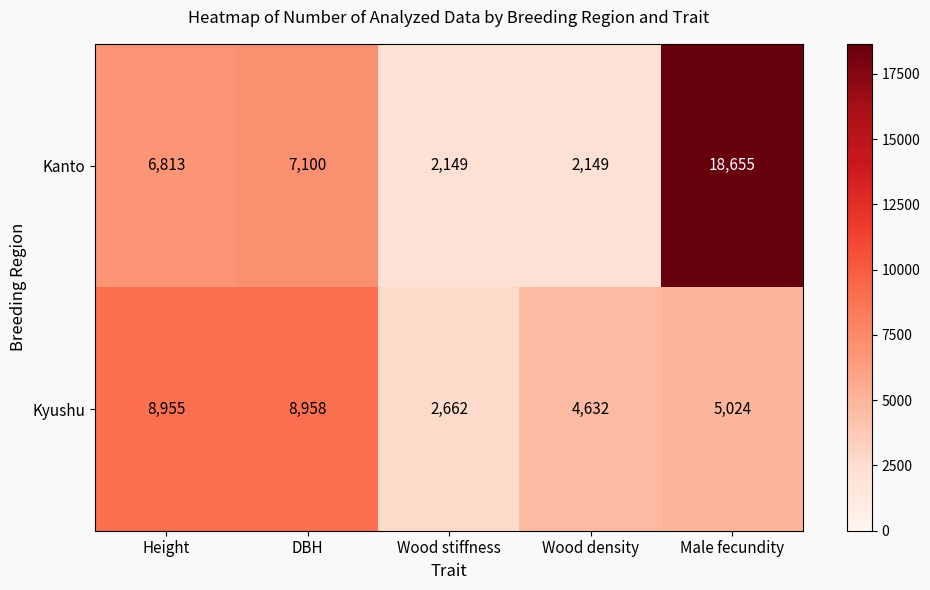

Reading left to right, what are all the values shown in this chart?

Kanto: 6813	7100	2149	2149	18655
Kyushu: 8955	8958	2662	4632	5024